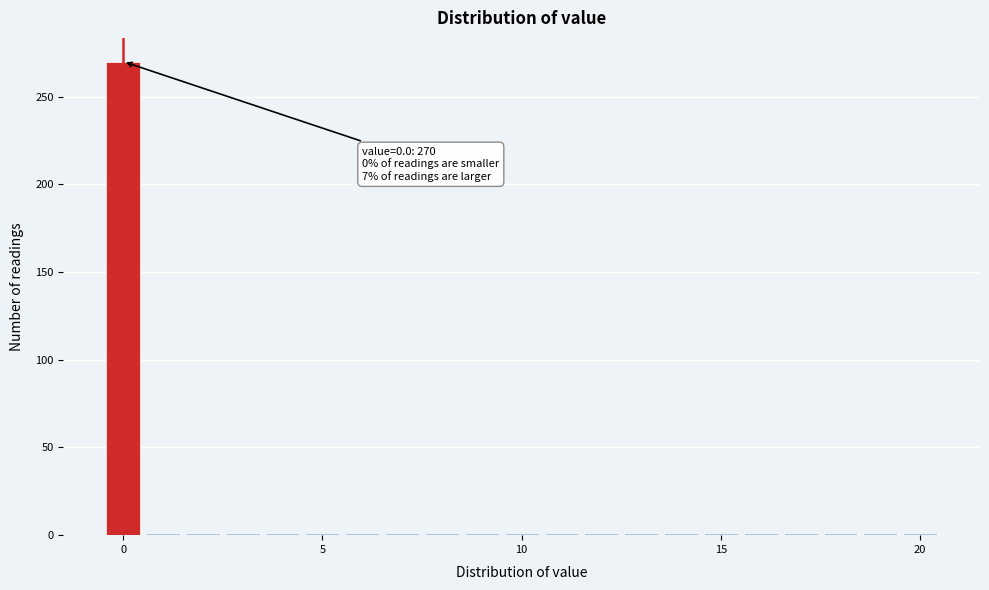

Read against the x-axis, roughly where is the centre of the tallest bar?

0.0